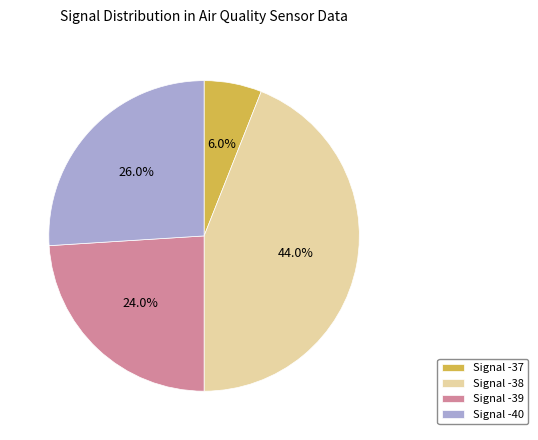

Which has a higher value, Signal -37 or Signal -39?

Signal -39